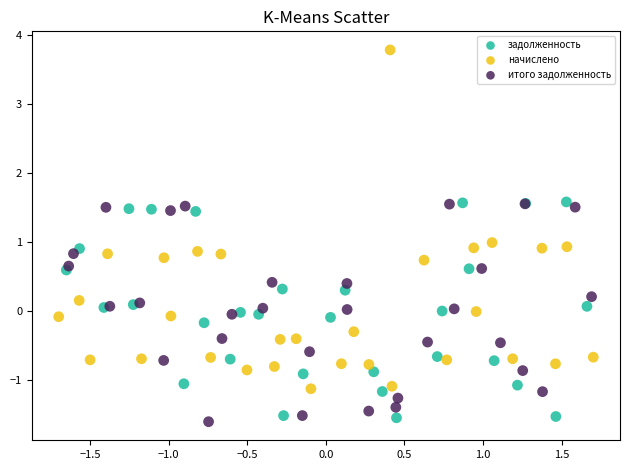

What are all the series names shown in the legend?

задолженность, начислено, итого задолженность